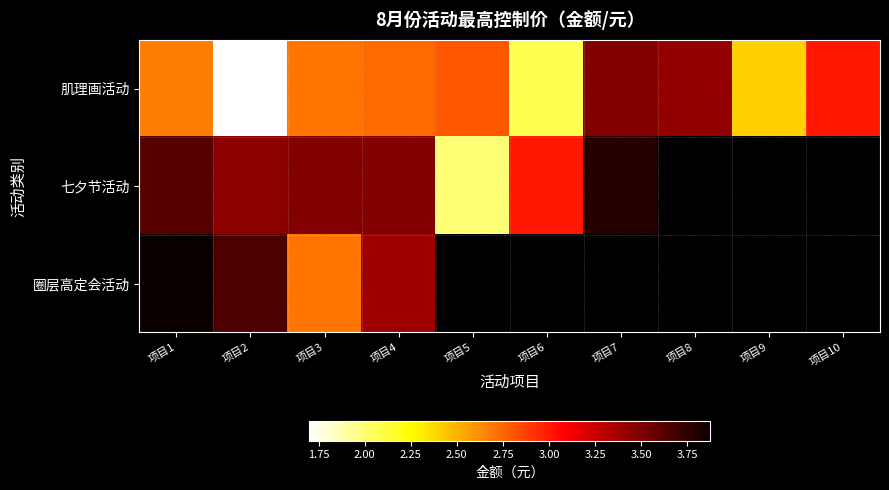

What is the greatest value displayed?

3.9